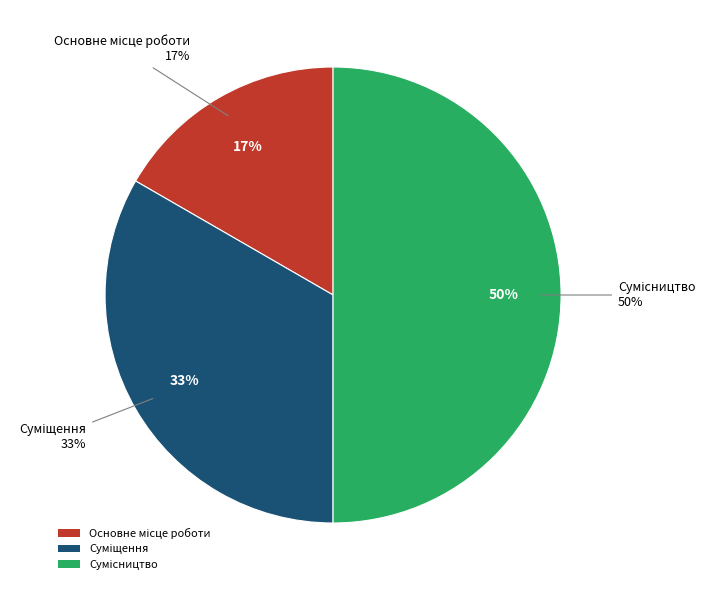

Is it true that Основне місце роботи is 28% of the pie?

False